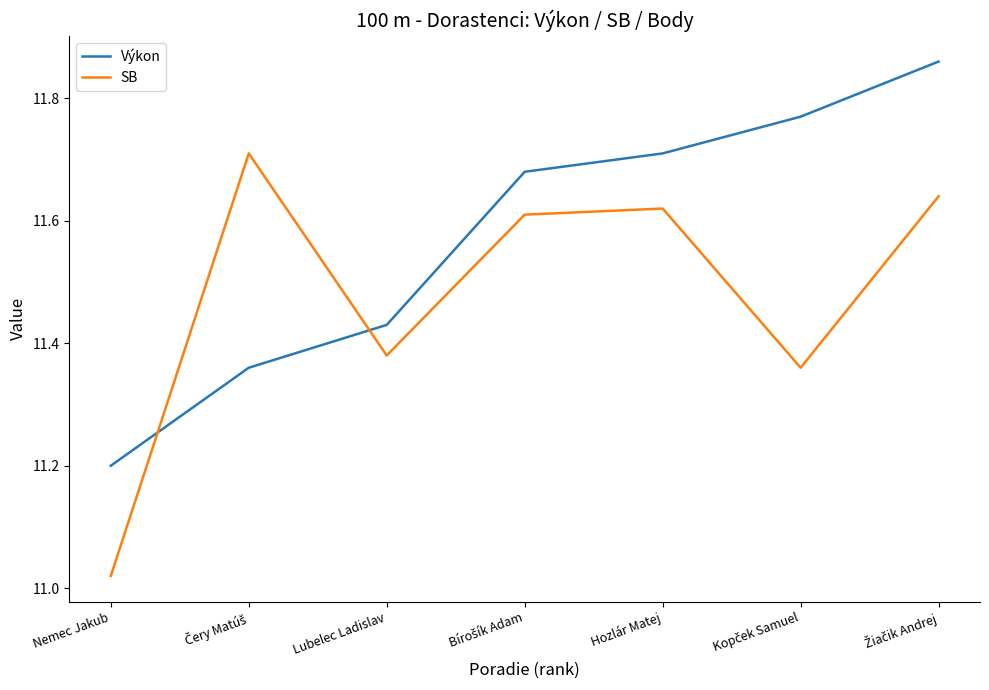

What position from the right is Nemec Jakub?

7